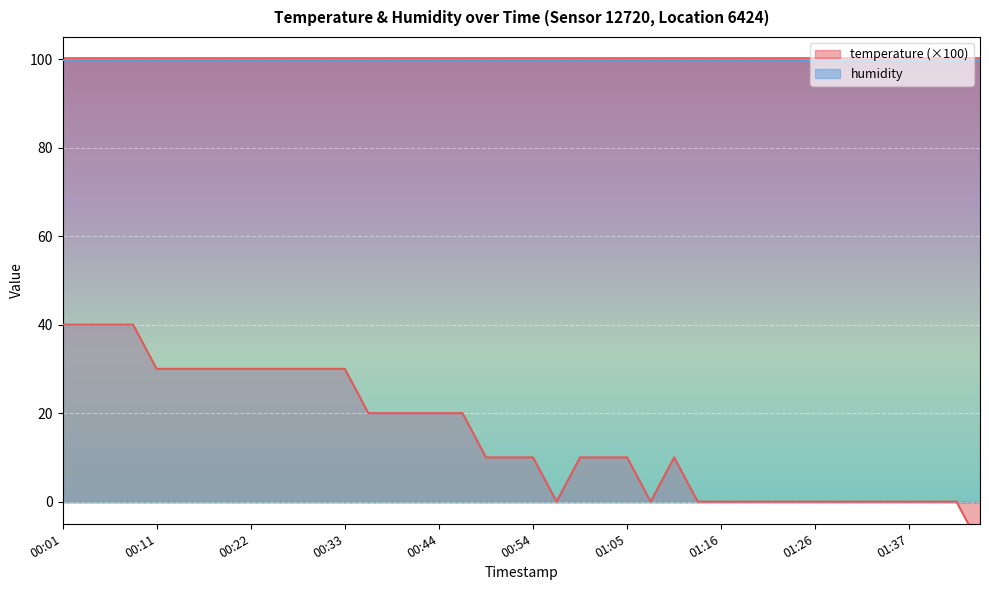

The chart shows a value of 11 at 00:46. True or false?

False